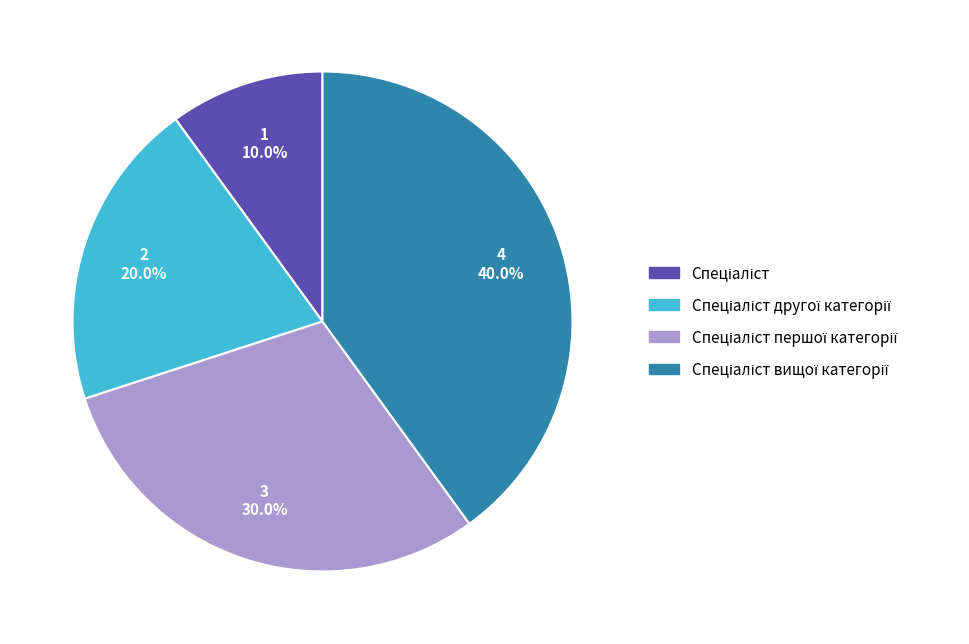

Is there any slice that represents more than half of the pie?

No